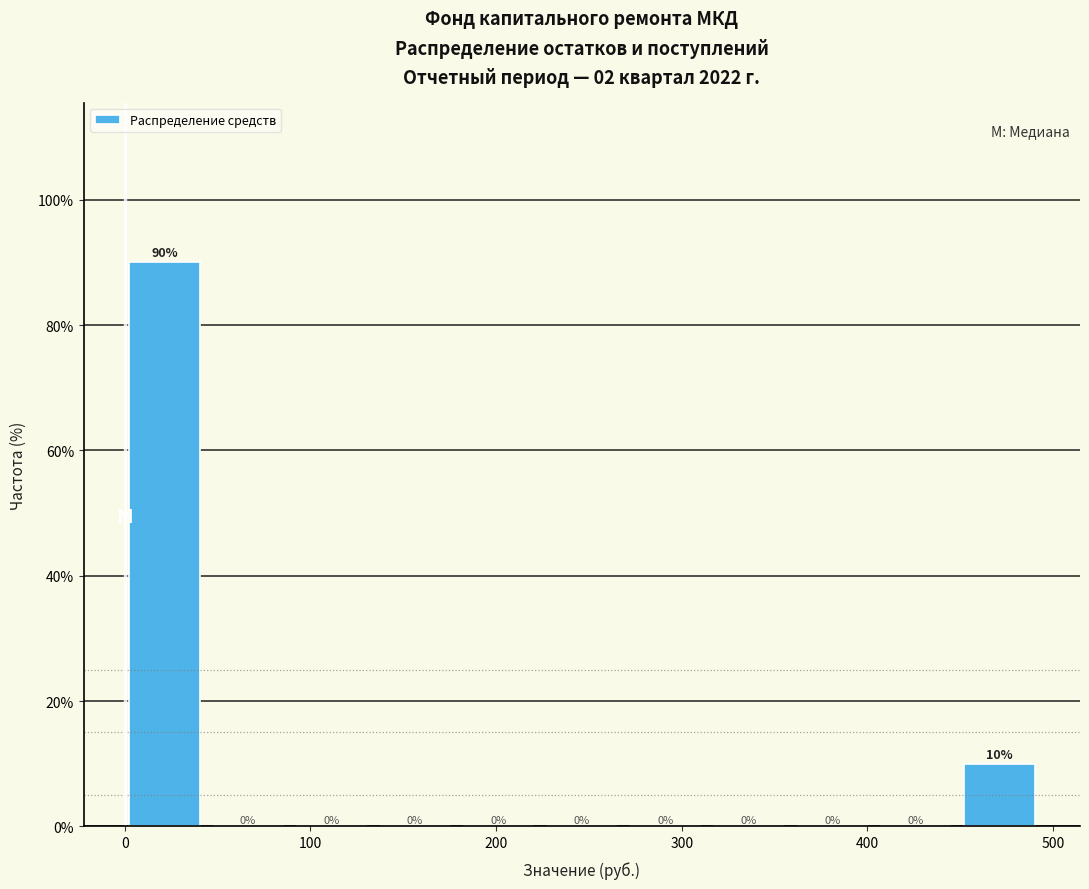

Over which range of the x-axis is the bar tallest?

0 to 40